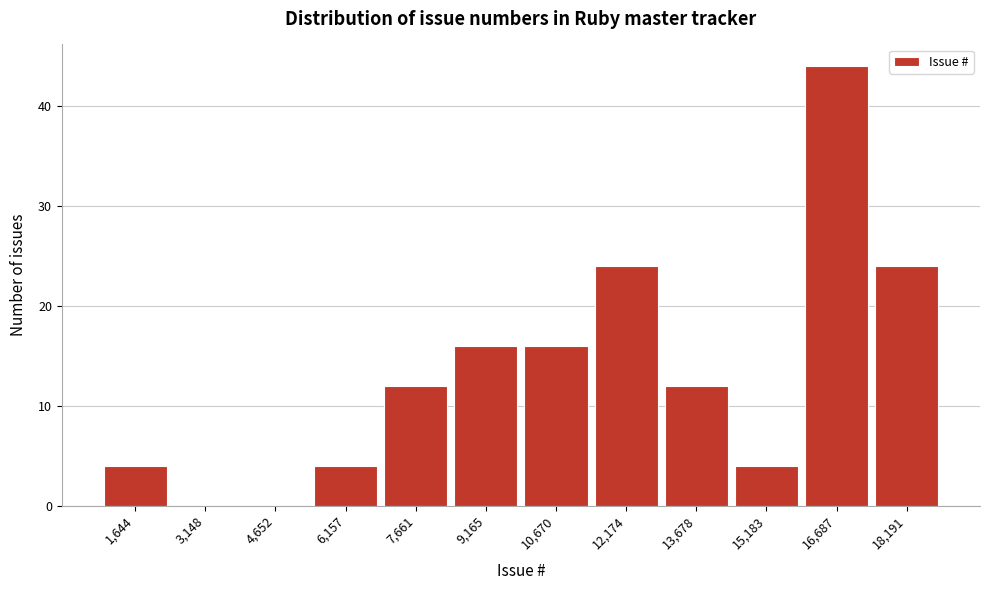

Reading right to left, extract all data points from this chart.

18,191=24	16,687=44	15,183=4	13,678=12	12,174=24	10,670=16	9,165=16	7,661=12	6,157=4	4,652=0	3,148=0	1,644=4